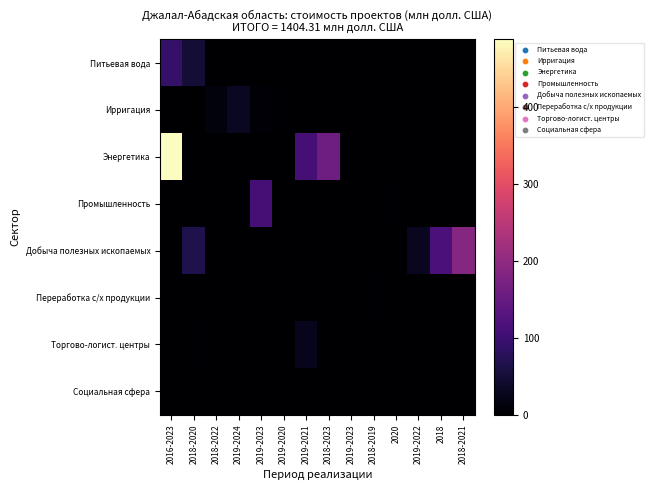

How many categories are shown in the chart?

14